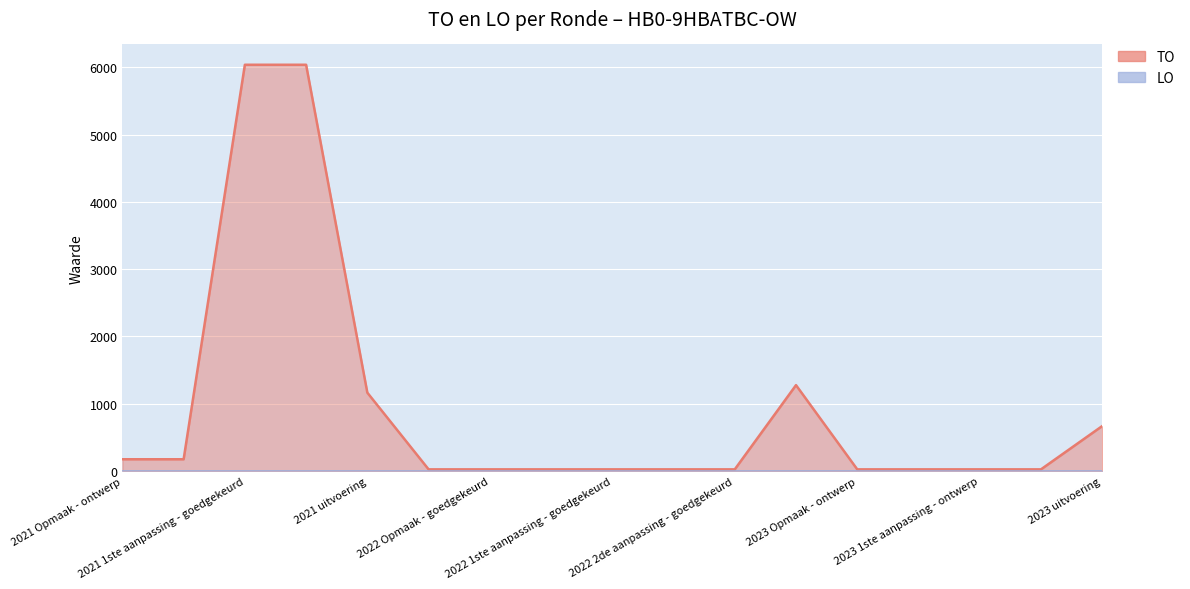

What is the ratio of the value at 2023 Opmaak - goedgekeurd to the value at 2021 Opmaak - goedgekeurd?

0.1